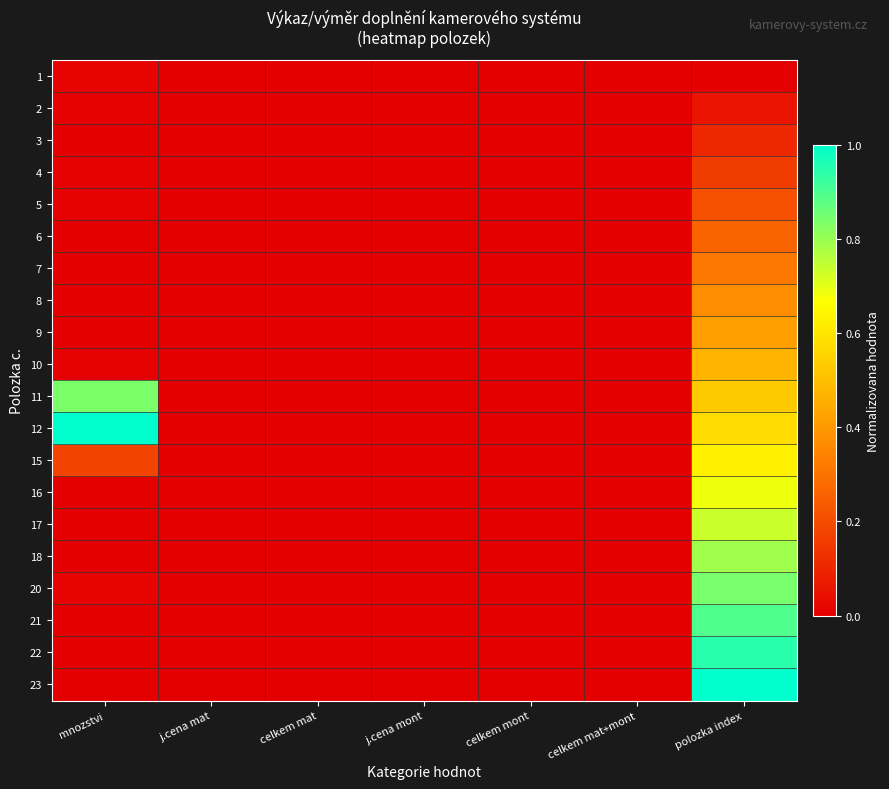

Reading left to right, list all the values displayed in this chart.

1: mnozstvi=0.0	j.cena mat=0.0	celkem mat=0.0	j.cena mont=0.0	celkem mont=0.0	celkem mat+mont=0.0	polozka index=0.0
2: mnozstvi=0.0	j.cena mat=0.0	celkem mat=0.0	j.cena mont=0.0	celkem mont=0.0	celkem mat+mont=0.0	polozka index=0.1
3: mnozstvi=0.0	j.cena mat=0.0	celkem mat=0.0	j.cena mont=0.0	celkem mont=0.0	celkem mat+mont=0.0	polozka index=0.1
4: mnozstvi=0.0	j.cena mat=0.0	celkem mat=0.0	j.cena mont=0.0	celkem mont=0.0	celkem mat+mont=0.0	polozka index=0.2
5: mnozstvi=0.0	j.cena mat=0.0	celkem mat=0.0	j.cena mont=0.0	celkem mont=0.0	celkem mat+mont=0.0	polozka index=0.2
6: mnozstvi=0.0	j.cena mat=0.0	celkem mat=0.0	j.cena mont=0.0	celkem mont=0.0	celkem mat+mont=0.0	polozka index=0.3
7: mnozstvi=0.0	j.cena mat=0.0	celkem mat=0.0	j.cena mont=0.0	celkem mont=0.0	celkem mat+mont=0.0	polozka index=0.3
8: mnozstvi=0.0	j.cena mat=0.0	celkem mat=0.0	j.cena mont=0.0	celkem mont=0.0	celkem mat+mont=0.0	polozka index=0.4
9: mnozstvi=0.0	j.cena mat=0.0	celkem mat=0.0	j.cena mont=0.0	celkem mont=0.0	celkem mat+mont=0.0	polozka index=0.4
10: mnozstvi=0.0	j.cena mat=0.0	celkem mat=0.0	j.cena mont=0.0	celkem mont=0.0	celkem mat+mont=0.0	polozka index=0.5
11: mnozstvi=0.8	j.cena mat=0.0	celkem mat=0.0	j.cena mont=0.0	celkem mont=0.0	celkem mat+mont=0.0	polozka index=0.5
12: mnozstvi=1.0	j.cena mat=0.0	celkem mat=0.0	j.cena mont=0.0	celkem mont=0.0	celkem mat+mont=0.0	polozka index=0.6
15: mnozstvi=0.2	j.cena mat=0.0	celkem mat=0.0	j.cena mont=0.0	celkem mont=0.0	celkem mat+mont=0.0	polozka index=0.6
16: mnozstvi=0.0	j.cena mat=0.0	celkem mat=0.0	j.cena mont=0.0	celkem mont=0.0	celkem mat+mont=0.0	polozka index=0.7
17: mnozstvi=0.0	j.cena mat=0.0	celkem mat=0.0	j.cena mont=0.0	celkem mont=0.0	celkem mat+mont=0.0	polozka index=0.7
18: mnozstvi=0.0	j.cena mat=0.0	celkem mat=0.0	j.cena mont=0.0	celkem mont=0.0	celkem mat+mont=0.0	polozka index=0.8
20: mnozstvi=0.0	j.cena mat=0.0	celkem mat=0.0	j.cena mont=0.0	celkem mont=0.0	celkem mat+mont=0.0	polozka index=0.8
21: mnozstvi=0.0	j.cena mat=0.0	celkem mat=0.0	j.cena mont=0.0	celkem mont=0.0	celkem mat+mont=0.0	polozka index=0.9
22: mnozstvi=0.0	j.cena mat=0.0	celkem mat=0.0	j.cena mont=0.0	celkem mont=0.0	celkem mat+mont=0.0	polozka index=0.9
23: mnozstvi=0.0	j.cena mat=0.0	celkem mat=0.0	j.cena mont=0.0	celkem mont=0.0	celkem mat+mont=0.0	polozka index=1.0